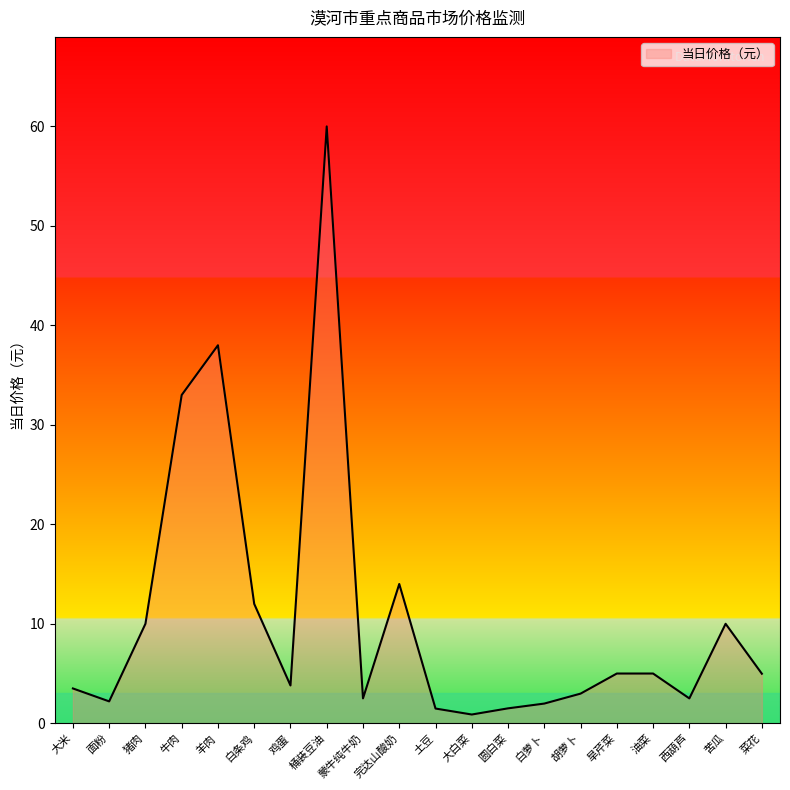

Which has a higher value, 羊肉 or 菜花?

羊肉